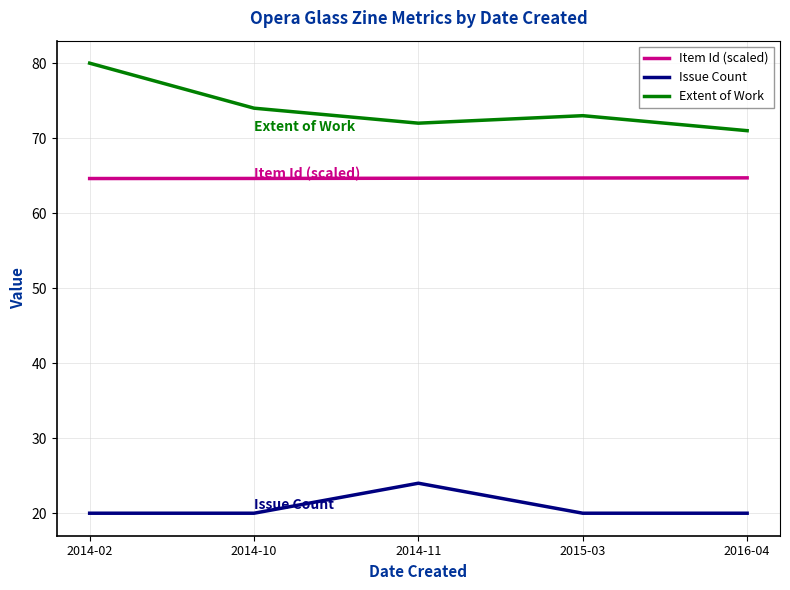

What is the highest value of the Item Id (scaled) series?

64.7